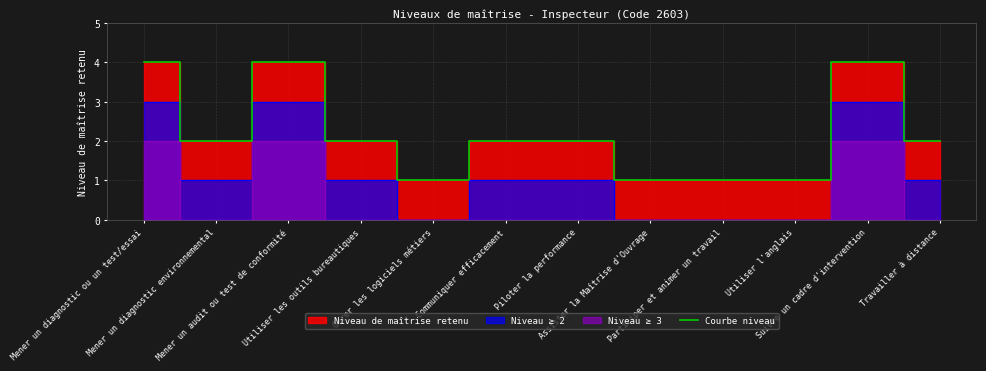

Which has a higher value, Travailler à distance or Communiquer efficacement?

Travailler à distance